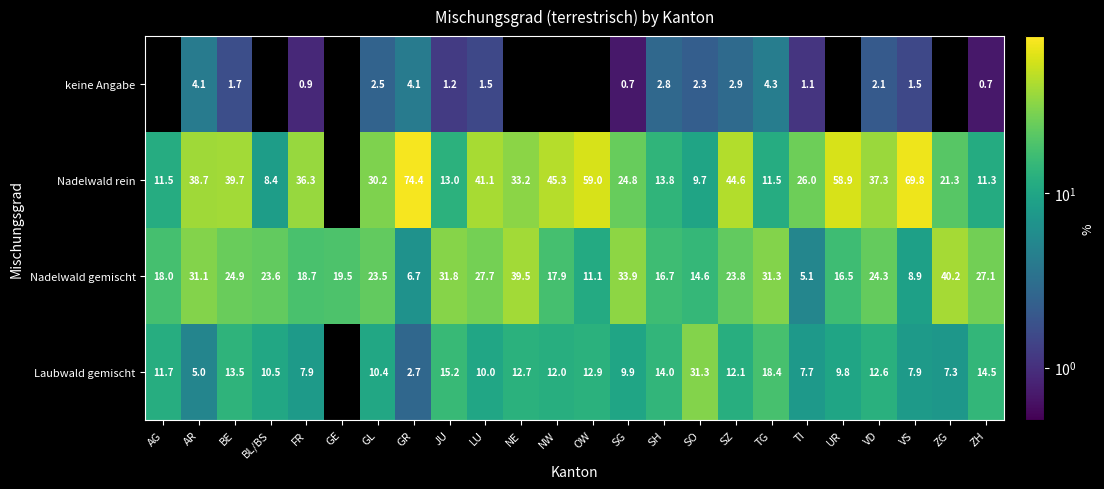

What is the difference between the Nadelwald rein values at BL/BS and GL?

21.8